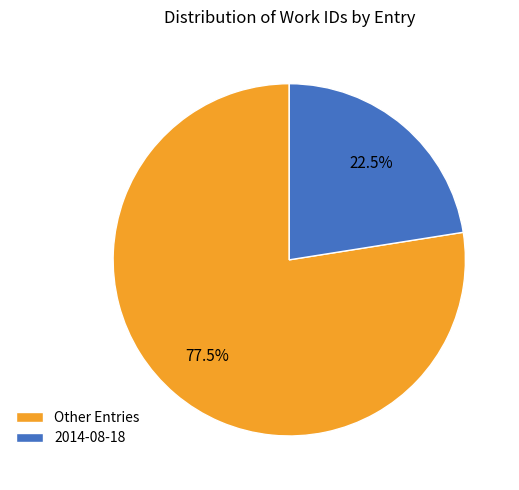

Rank the categories by value from highest to lowest.

Other Entries, 2014-08-18